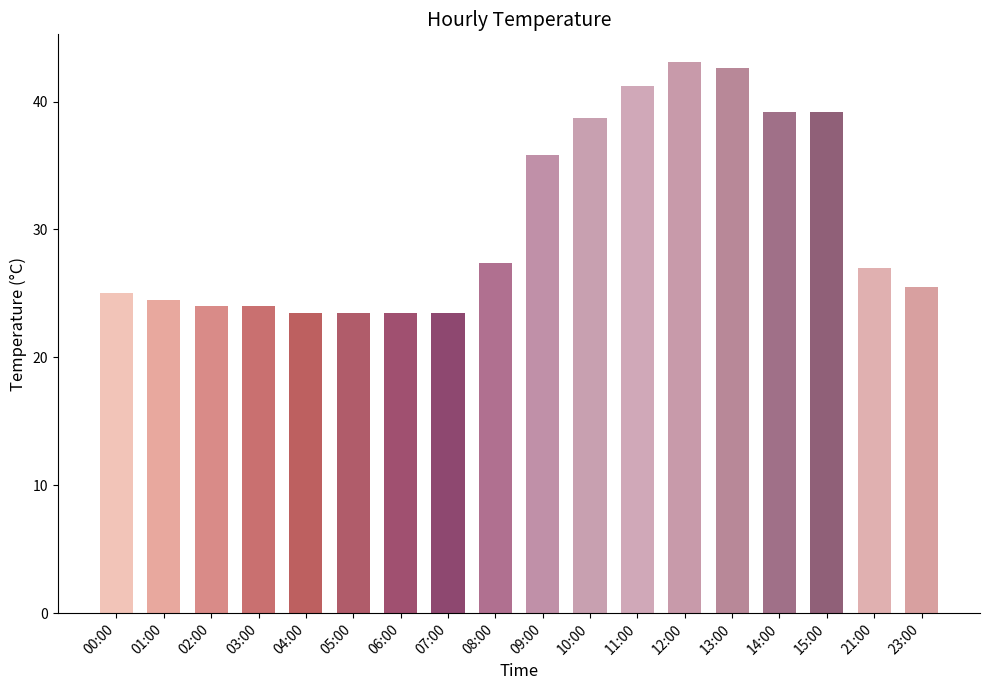

Which category has the highest value across all series?

12:00